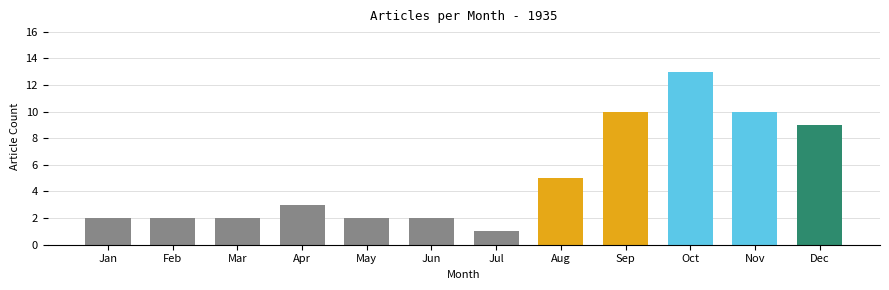

What is the value of the 7th bar from the left?

1